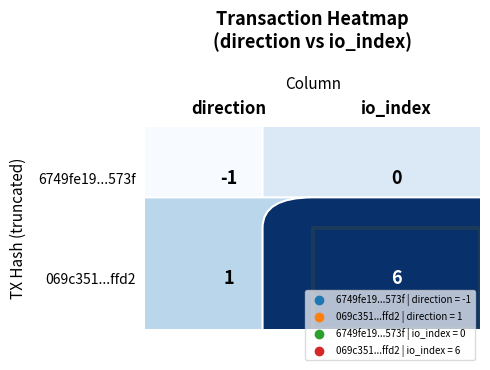

What is the difference between the highest and lowest values at io_index?

6